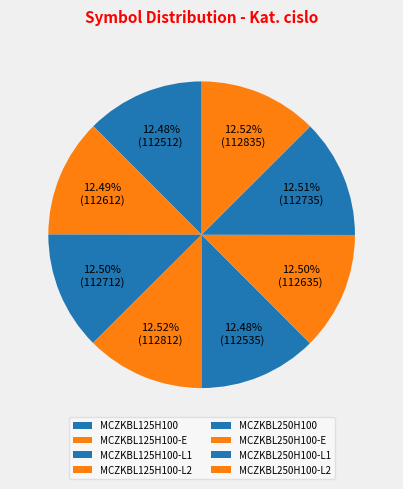

True or false: MCZKBL250H100 accounts for 12% of the total.

True